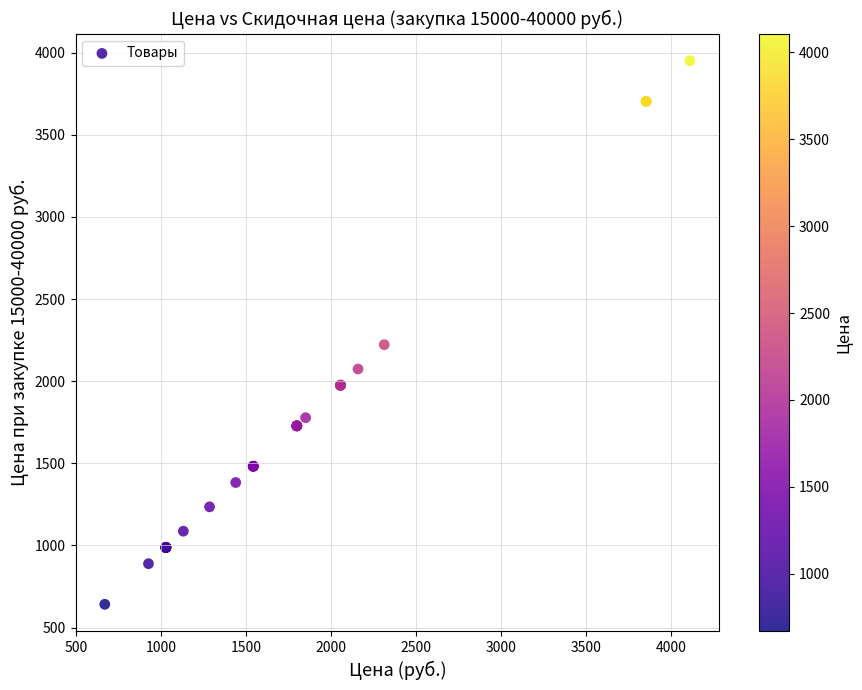

What Y value in the scatter plot is closest to 2296?

2222